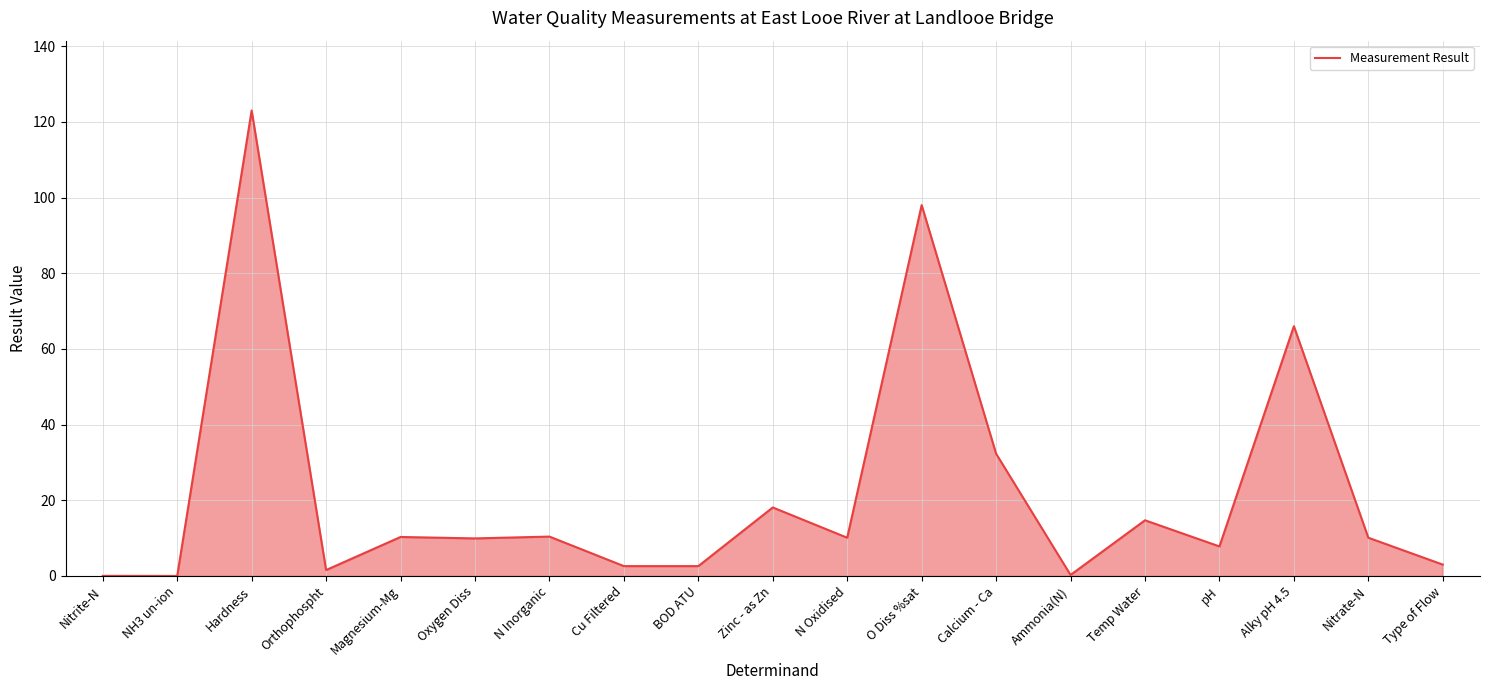

What is the greatest value displayed?

123.0